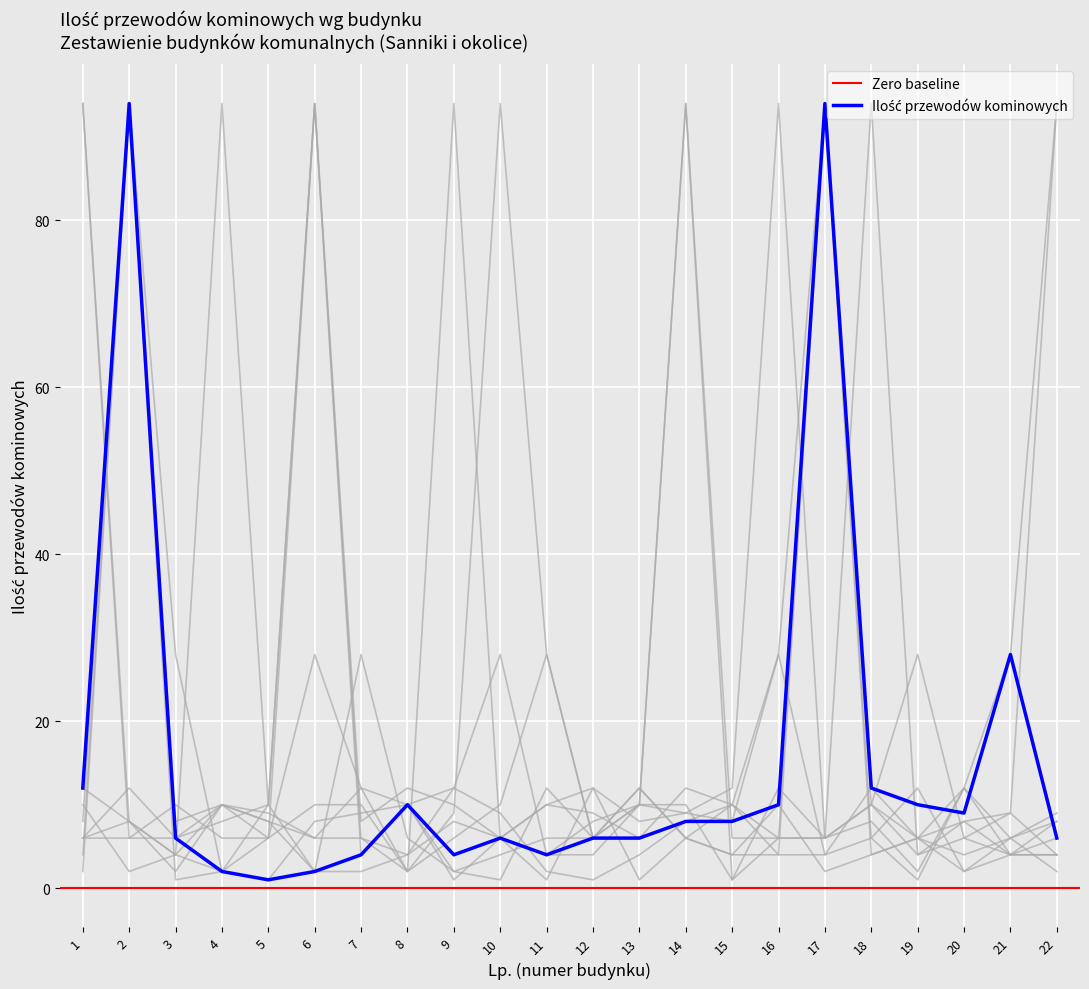

What is the value of the 12th point from the left?

6